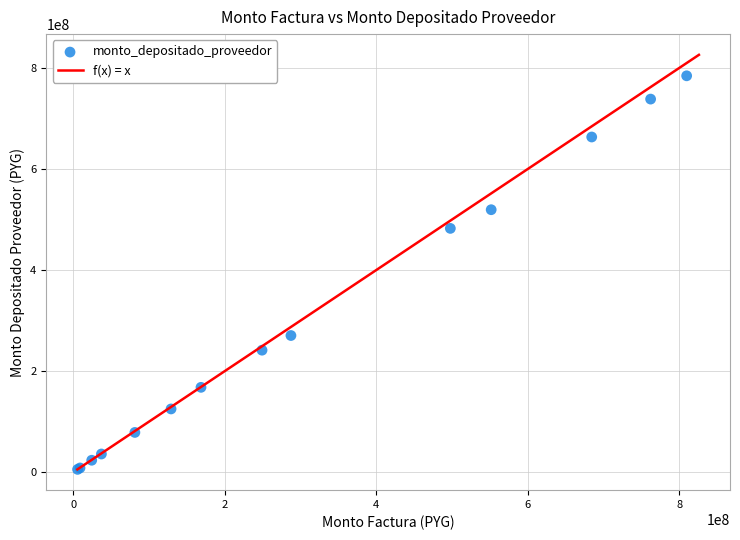

What Y value in the scatter plot is closest to 394861604?

482320442